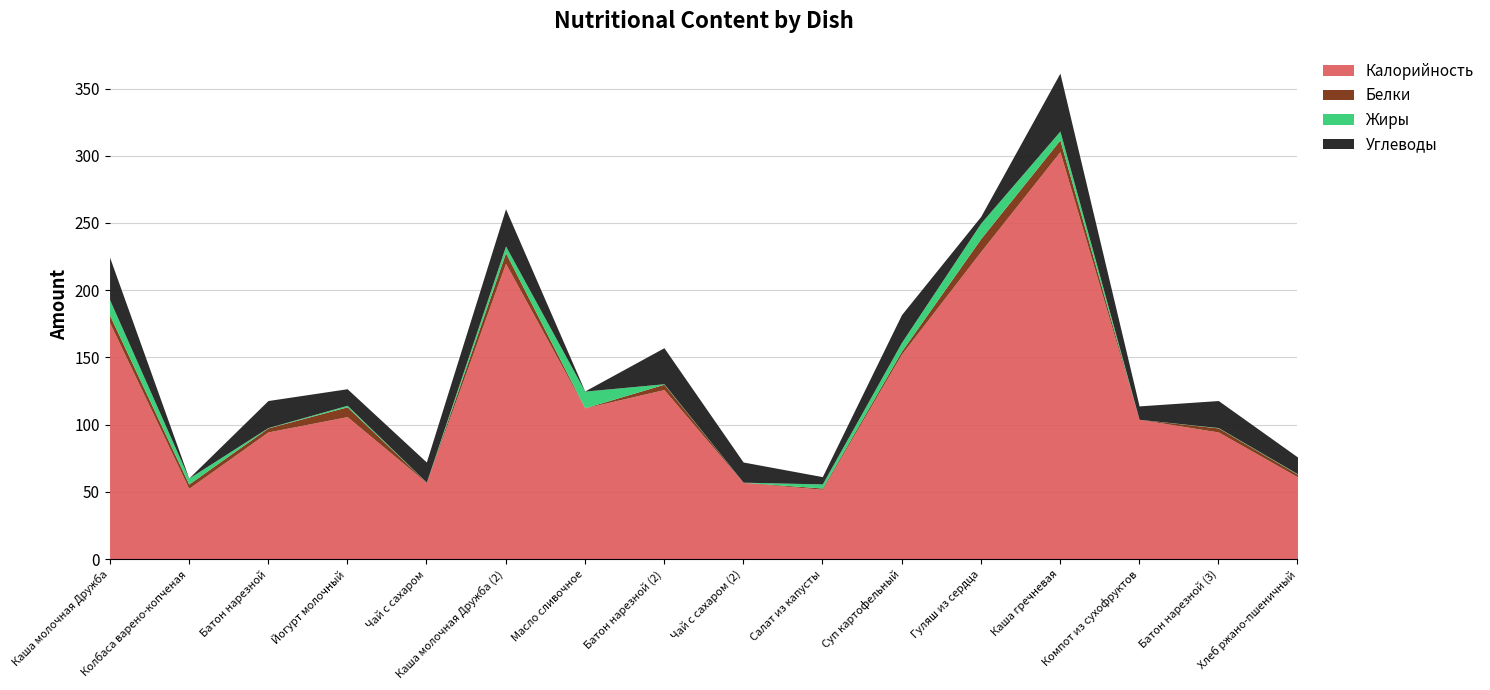

At how many categories does at least one series exceed 214?

3